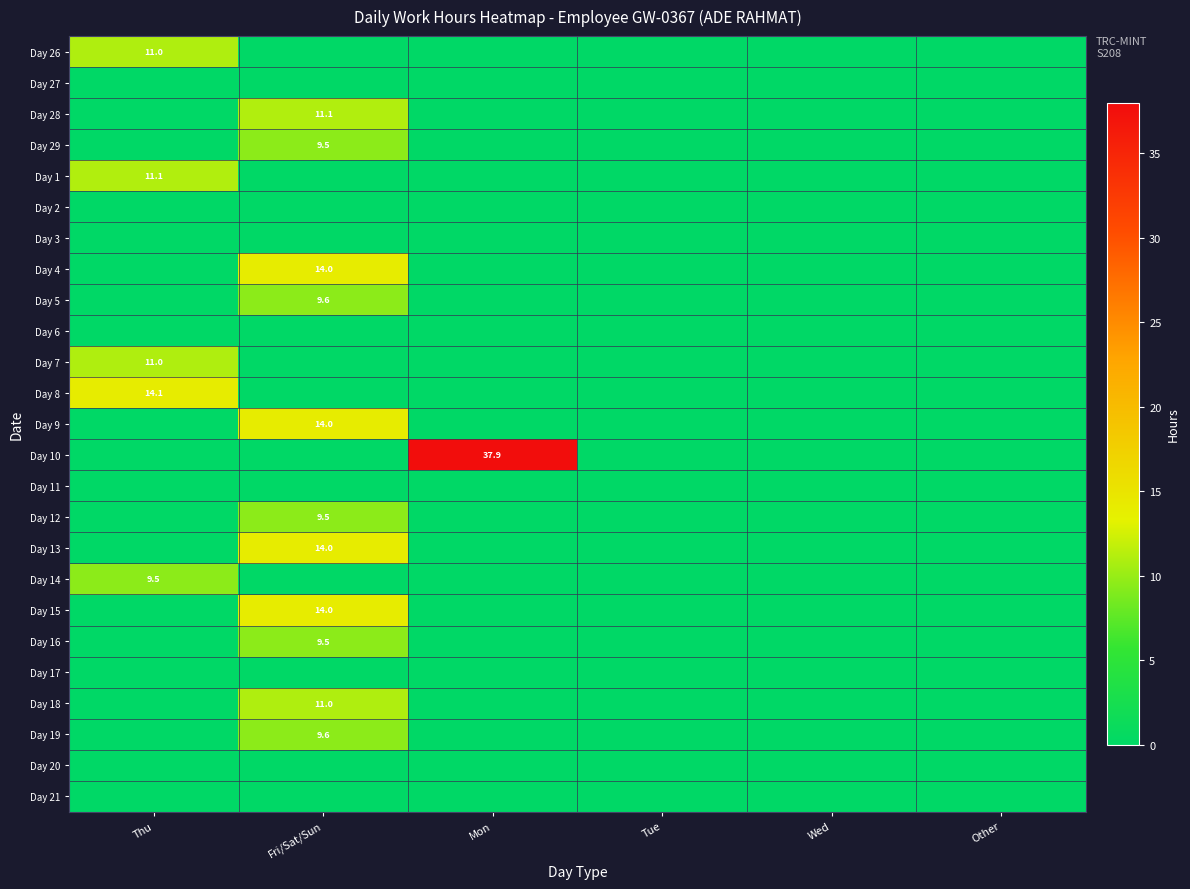

Which series changed the most between Mon and Tue?

Day 10